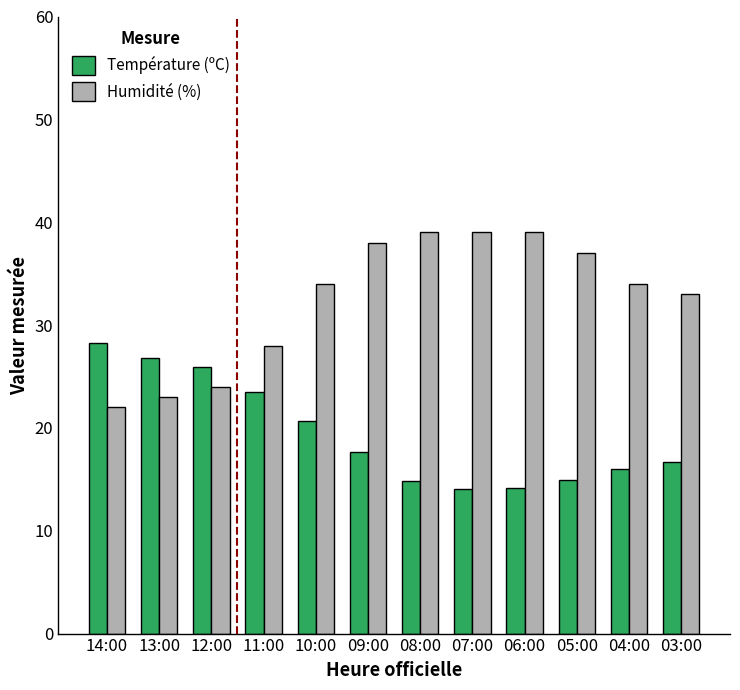

What is the value of the Humidité (%) bar at the 10th from the left?

37.0